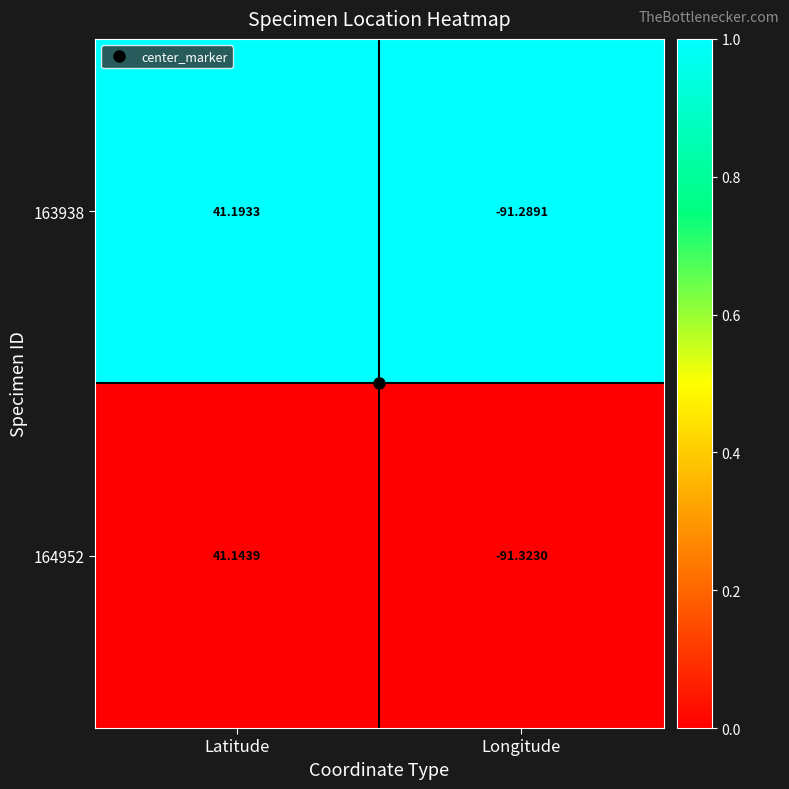

Where does the 164952 series first go above 41?

Latitude